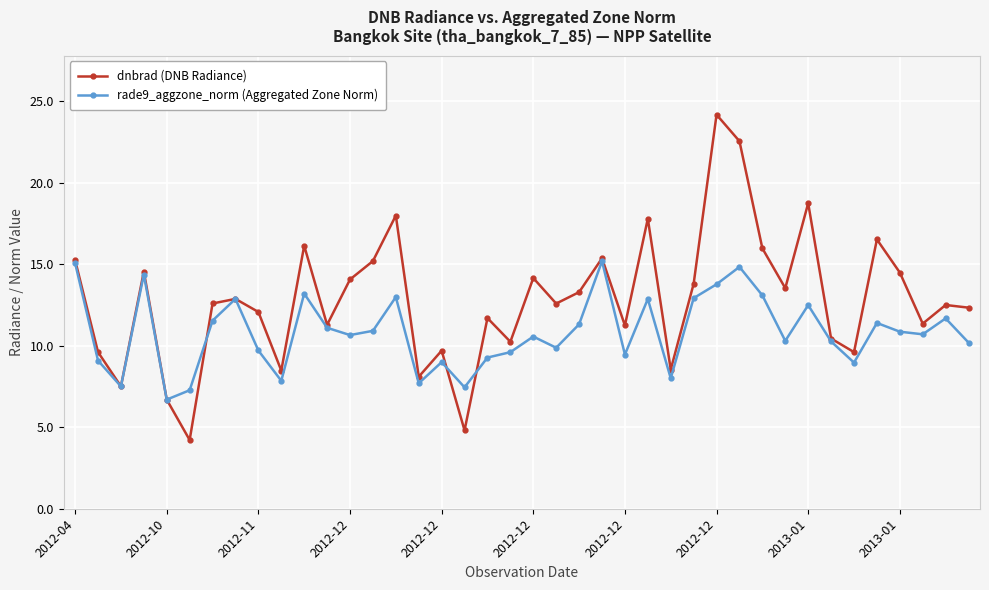

What is the smallest value displayed?

4.2